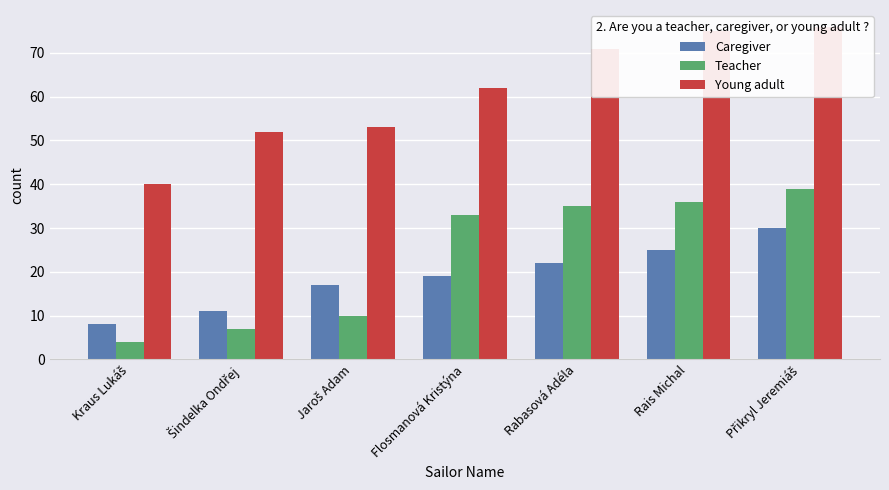

What is the average value of the Caregiver series?

19